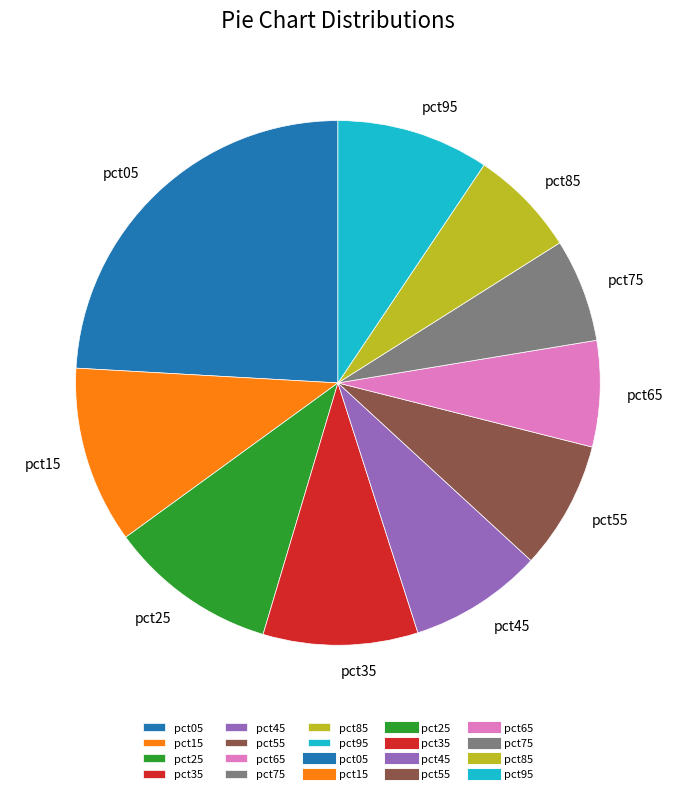

The pct75 slice represents 6% of the pie. True or false?

True